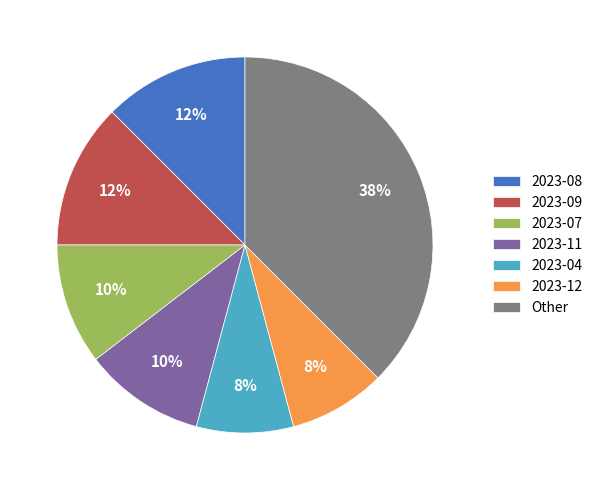

How many segments does this pie chart have?

7